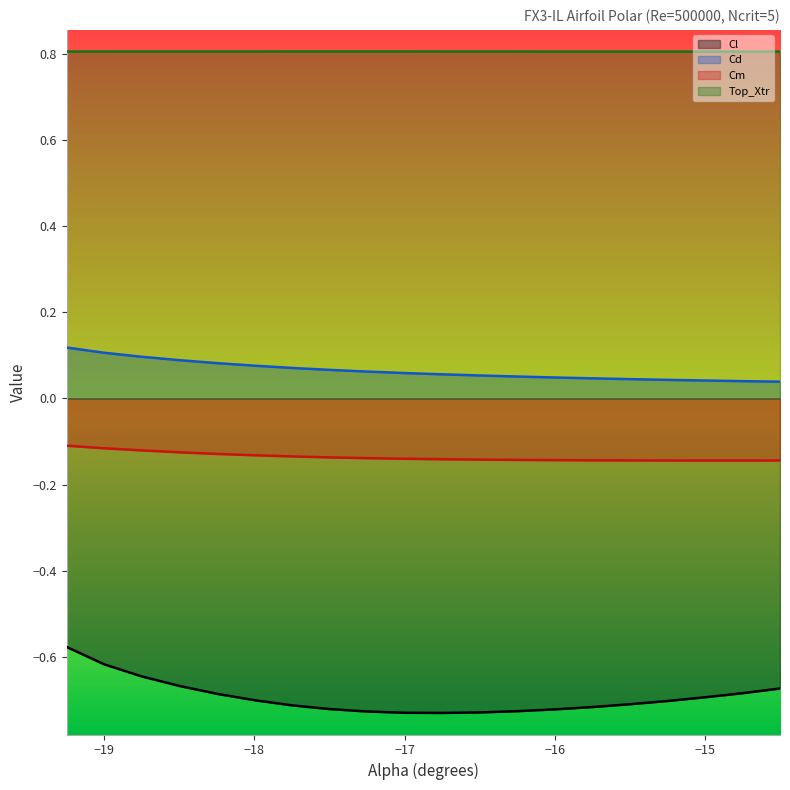

True or false: Cd and Cl intersect in this chart.

False